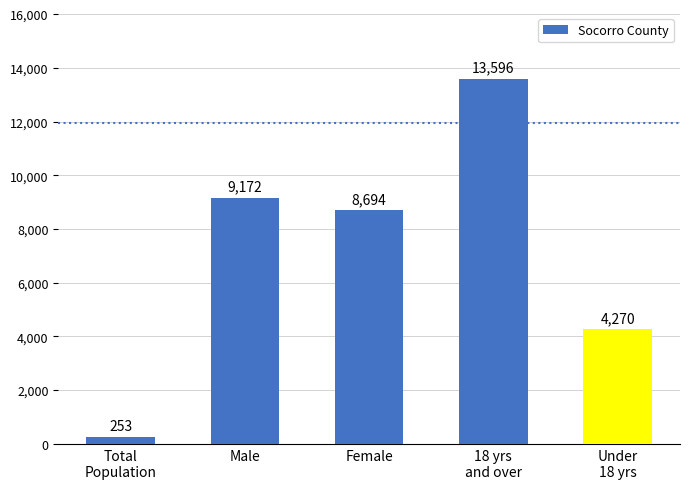

What is the difference between the values at Total
Population and Under
18 yrs?

4017